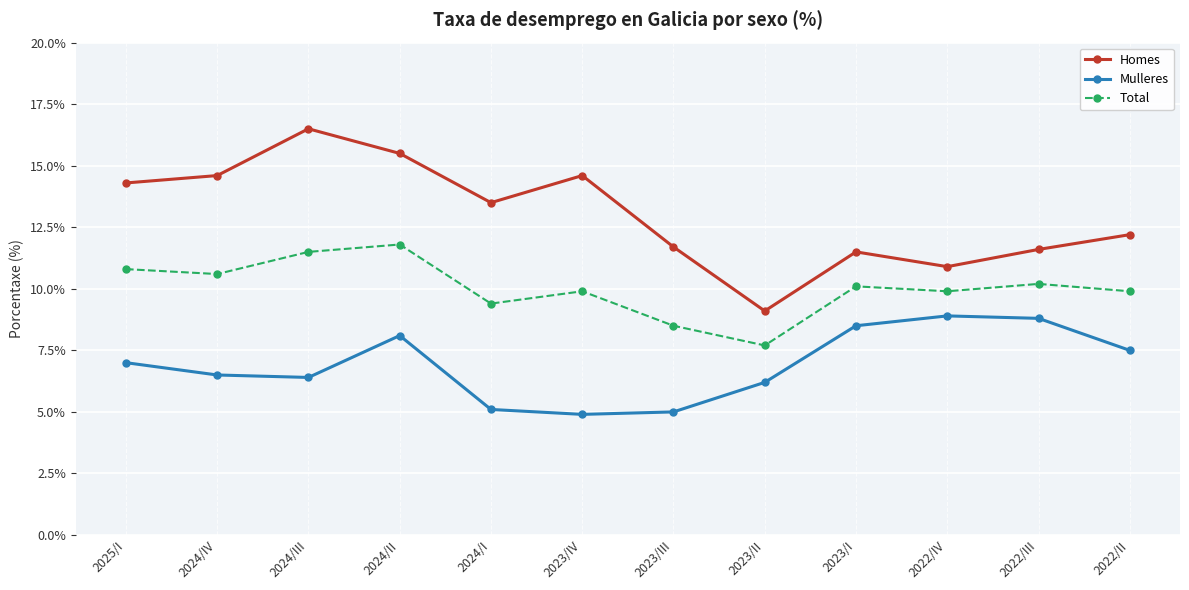

Reading left to right, transcribe all the data shown in this chart.

Homes: 2025/I=14.3	2024/IV=14.6	2024/III=16.5	2024/II=15.5	2024/I=13.5	2023/IV=14.6	2023/III=11.7	2023/II=9.1	2023/I=11.5	2022/IV=10.9	2022/III=11.6	2022/II=12.2
Mulleres: 2025/I=7.0	2024/IV=6.5	2024/III=6.4	2024/II=8.1	2024/I=5.1	2023/IV=4.9	2023/III=5.0	2023/II=6.2	2023/I=8.5	2022/IV=8.9	2022/III=8.8	2022/II=7.5
Total: 2025/I=10.8	2024/IV=10.6	2024/III=11.5	2024/II=11.8	2024/I=9.4	2023/IV=9.9	2023/III=8.5	2023/II=7.7	2023/I=10.1	2022/IV=9.9	2022/III=10.2	2022/II=9.9